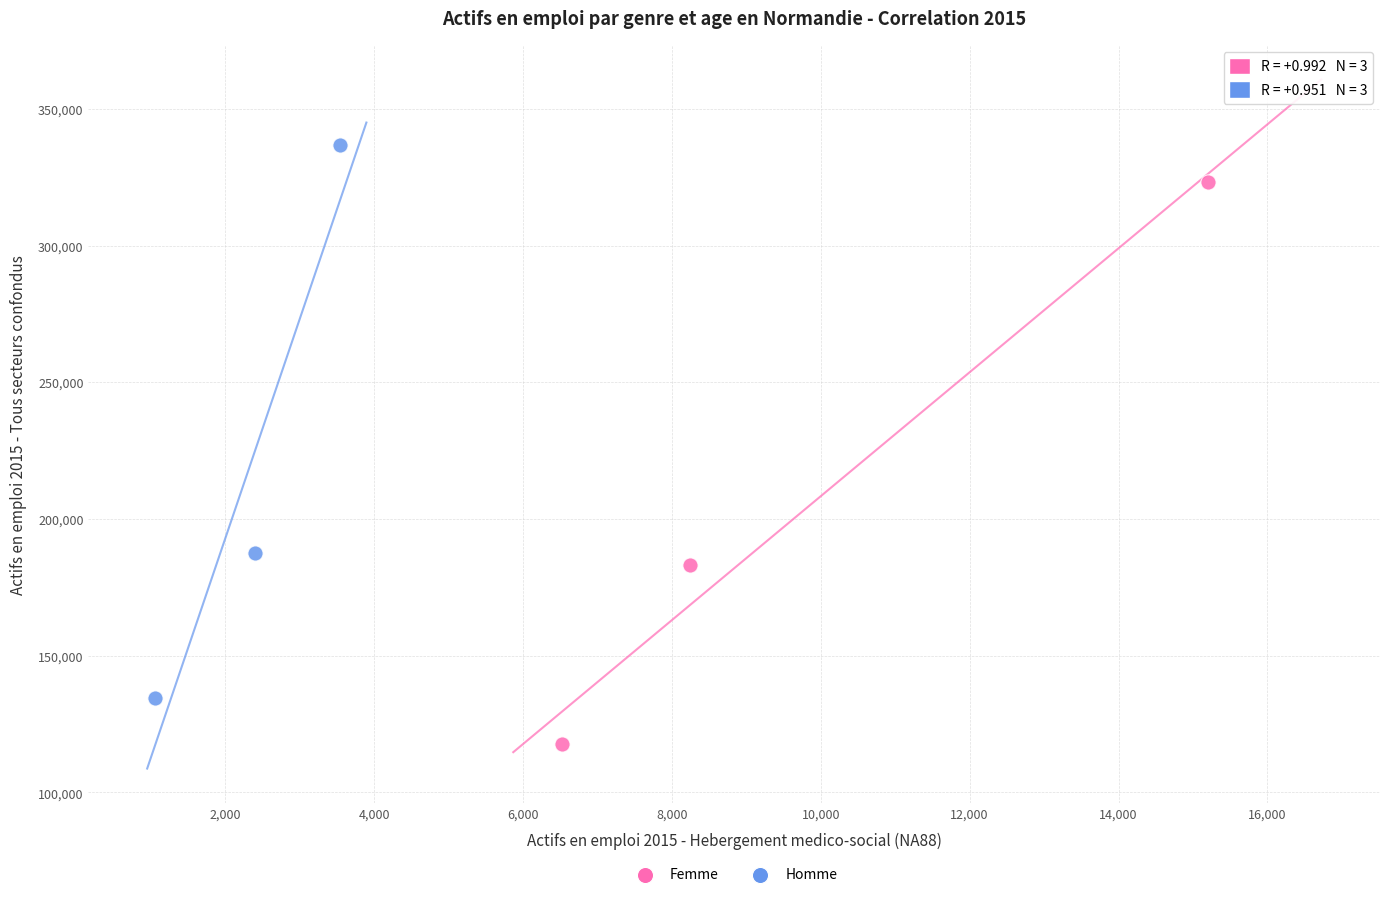

Which series reaches the maximum Y coordinate?

Homme